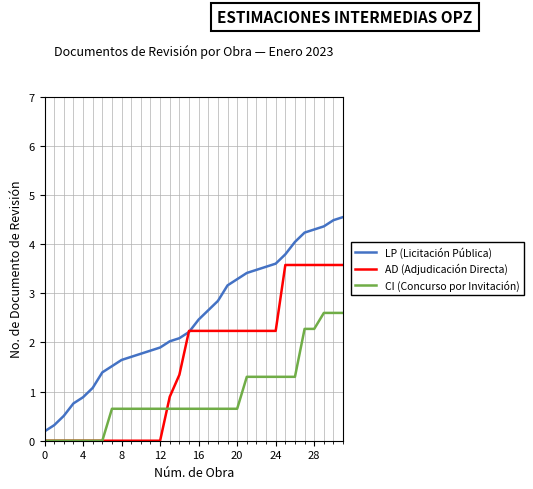

True or false: LP (Licitación Pública) and CI (Concurso por Invitación) intersect in this chart.

False